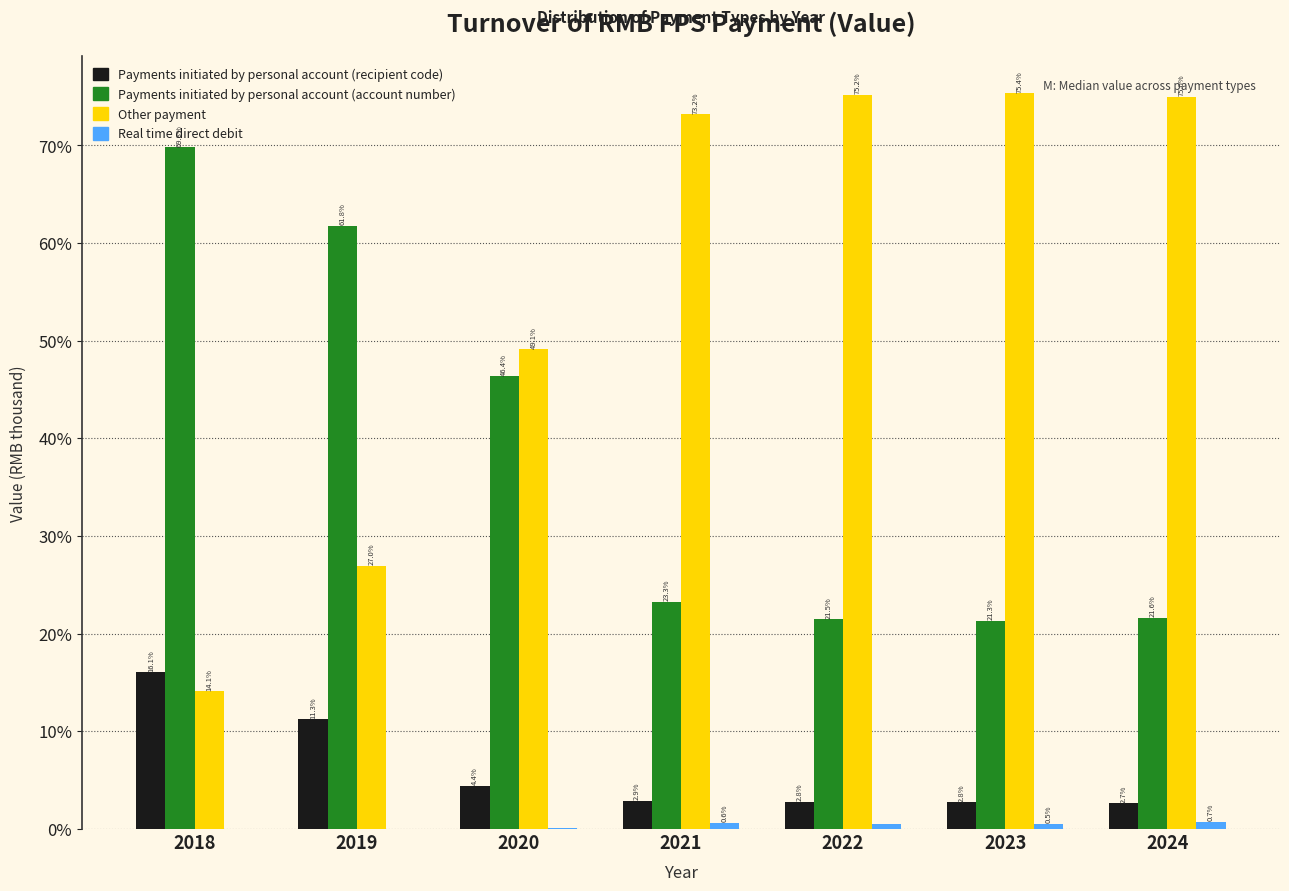

Is it true that Payments initiated by personal account (account number) equals 21.3 at 2023?

True